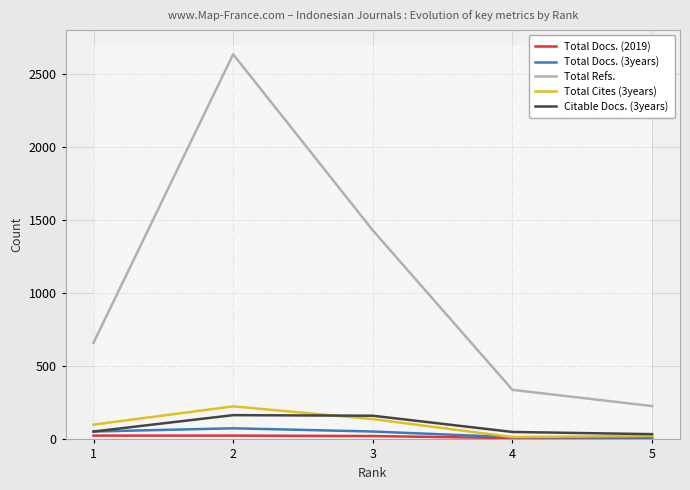

Is the value of Total Docs. (3years) at 3 greater than the value of Total Docs. (2019) at 5?

Yes